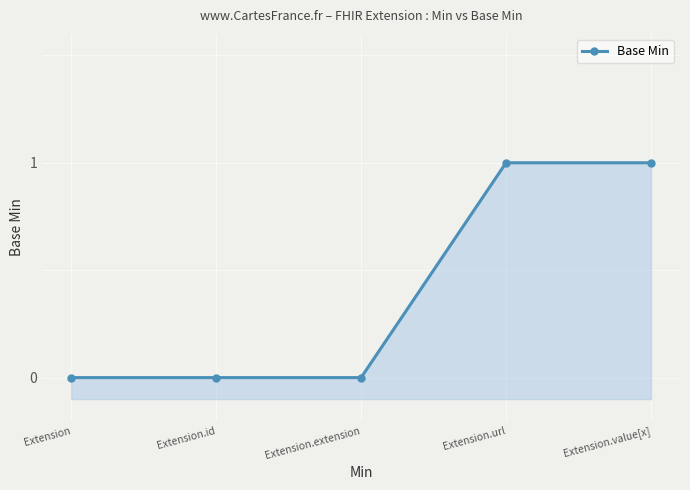

Which category has the highest value across all series?

Extension.url